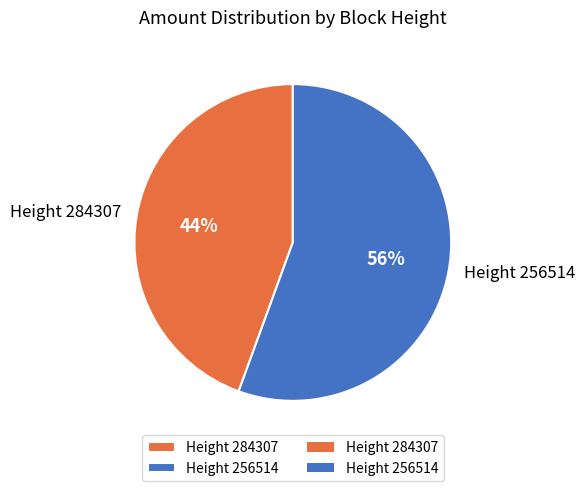

What is the smallest slice in the pie chart?

Height 284307